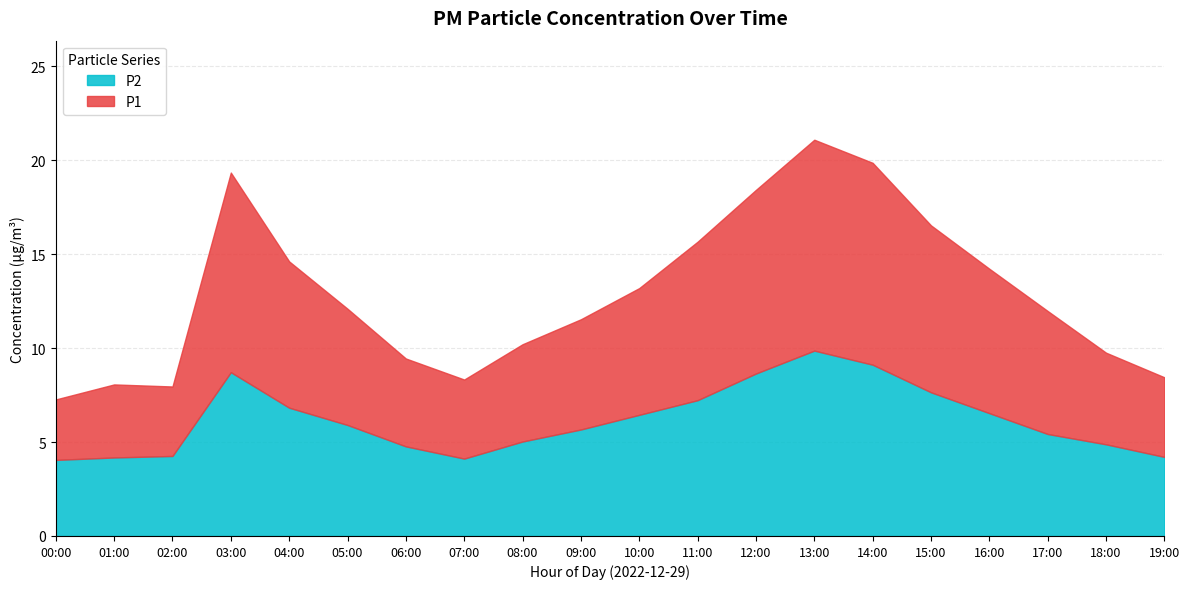

What is the difference between the P2 values at 07:00 and 04:00?

2.7